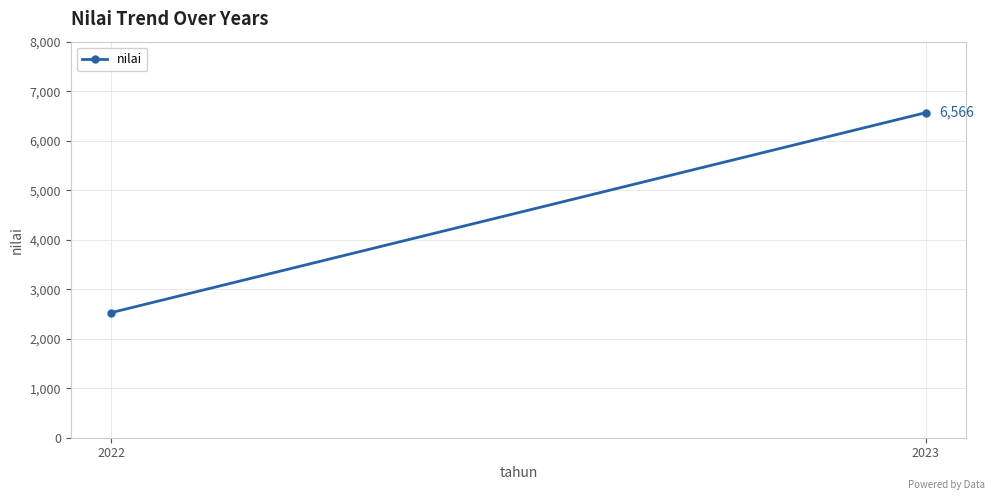

What is the average value?

4547